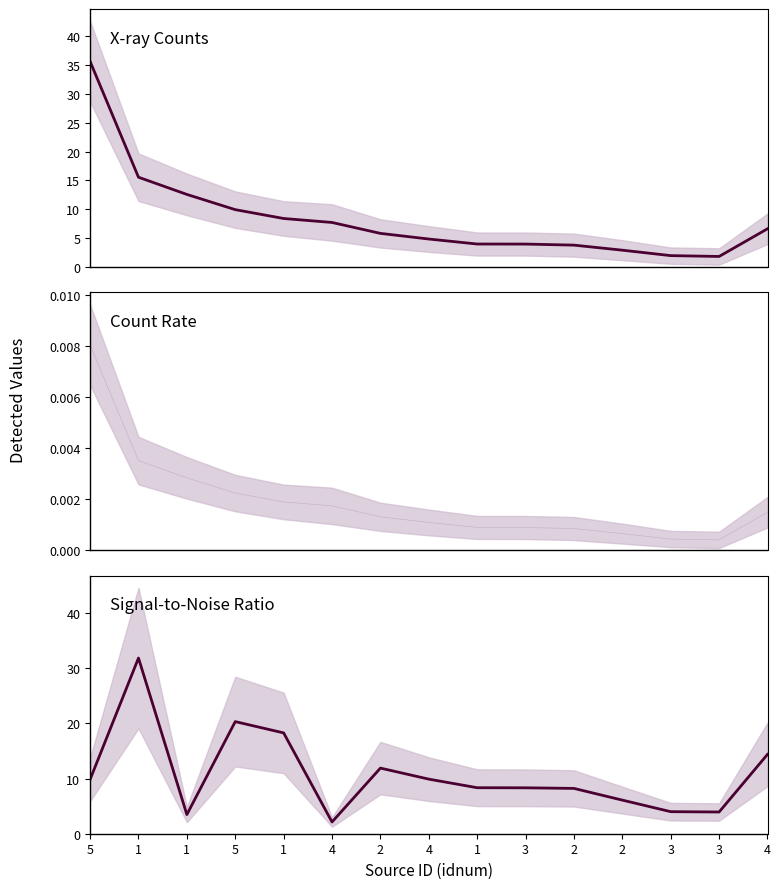

Reading left to right, list all the values displayed in this chart.

cnts: 5=35.6	1=15.5	1=12.6	5=9.9	1=8.4	4=7.7	2=5.8	4=4.8	1=4.0	3=4.0	2=3.8	2=2.9	3=2.0	3=1.8	4=6.6
rate: 5=0.0	1=0.0	1=0.0	5=0.0	1=0.0	4=0.0	2=0.0	4=0.0	1=0.0	3=0.0	2=0.0	2=0.0	3=0.0	3=0.0	4=0.0
SNR: 5=9.8	1=31.8	1=3.5	5=20.3	1=18.3	4=2.1	2=11.9	4=9.9	1=8.3	3=8.3	2=8.2	2=6.1	3=4.0	3=3.9	4=14.4